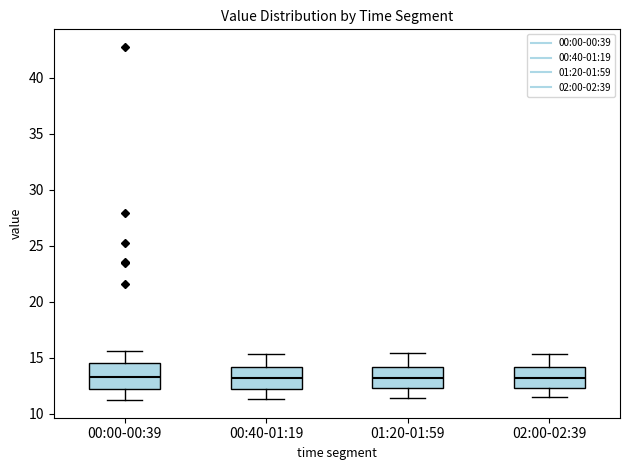

Where does the median line of the box for 00:40-01:19 sit on the y-axis? The values are not printed on the chart, so give them approximately, as read against the axis.

13.0